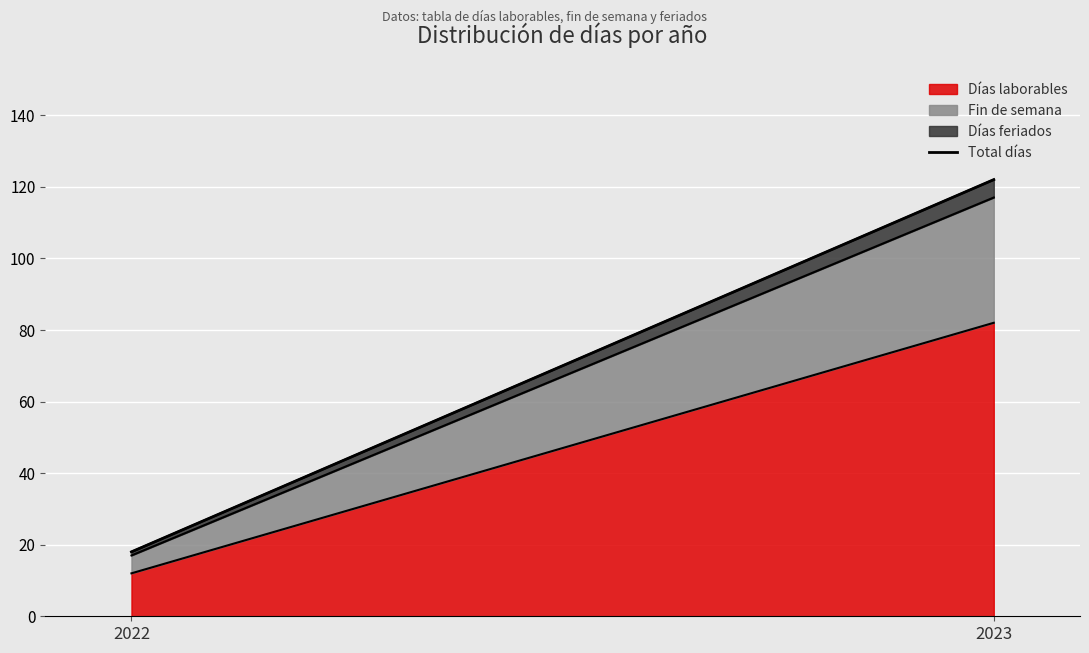

How many data points are less than 122?

1